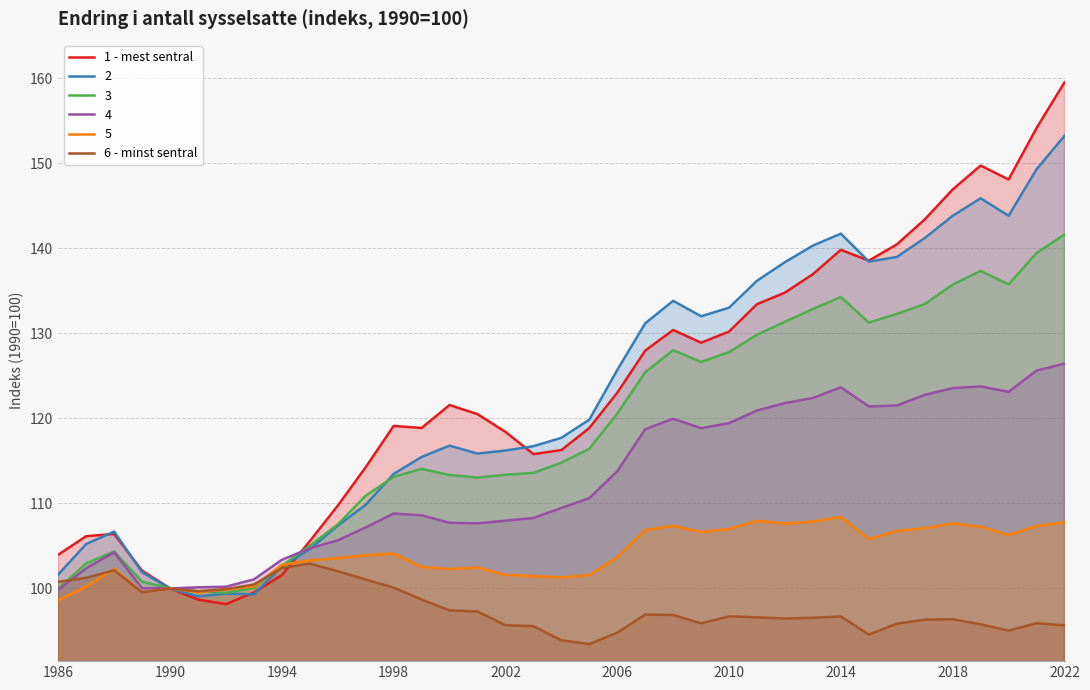

What is the difference between the highest and lowest values at 30?

44.6